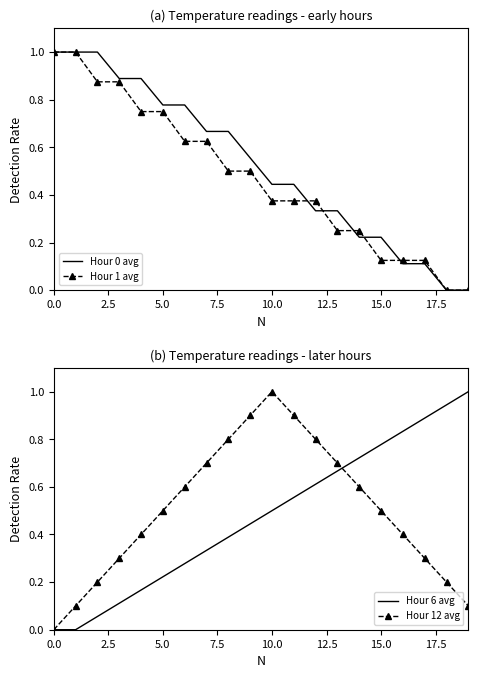

Which series has the largest range (max minus min)?

Hour 0 avg